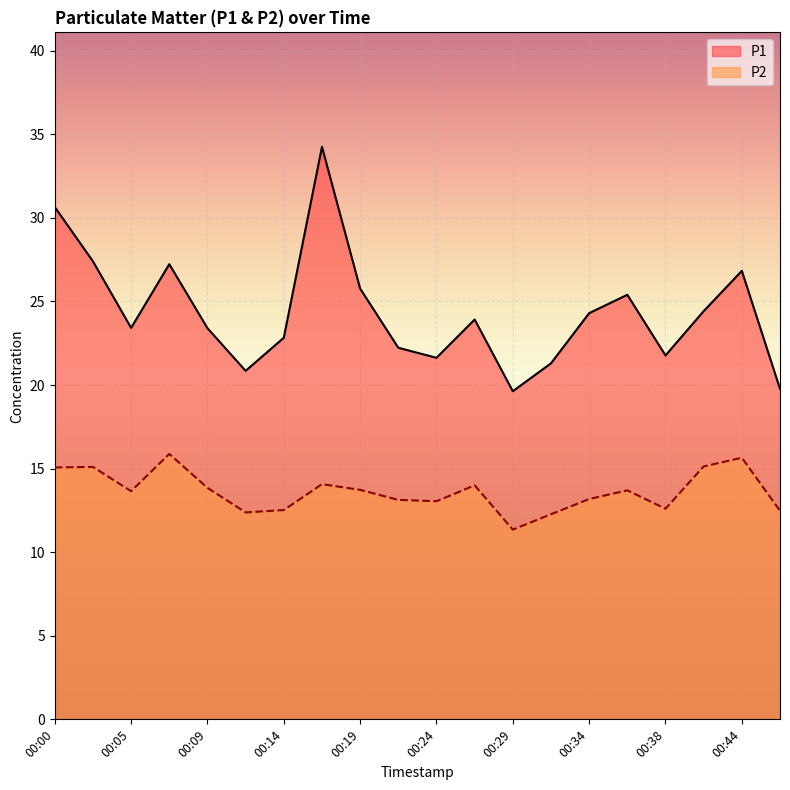

Is the value of P2 at 00:44 greater than the value of P1 at 00:17?

No